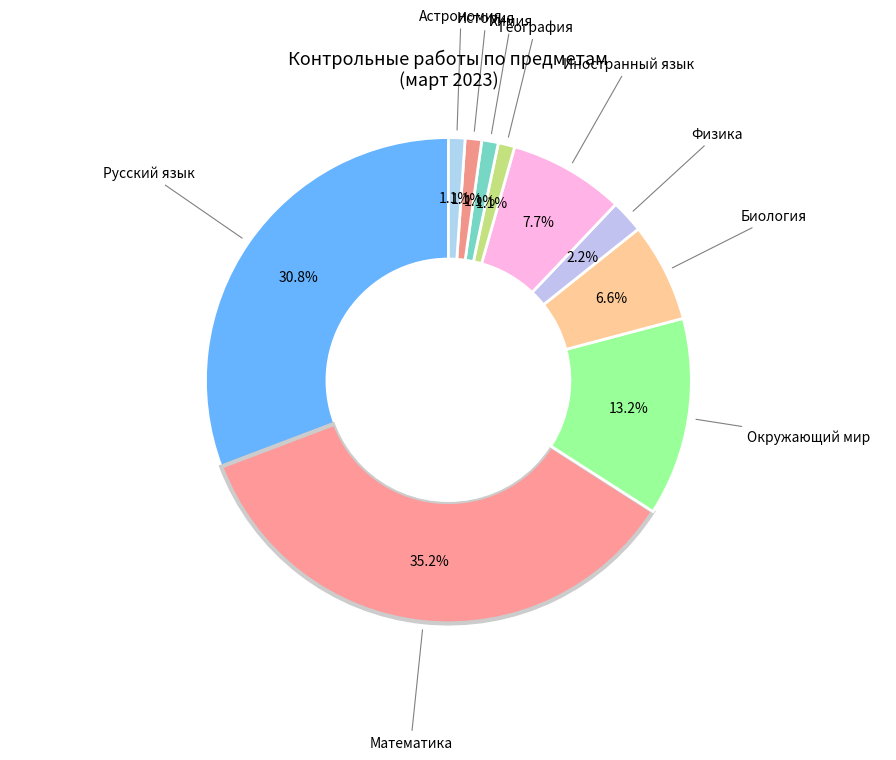

Count the number of slices in the pie.

10